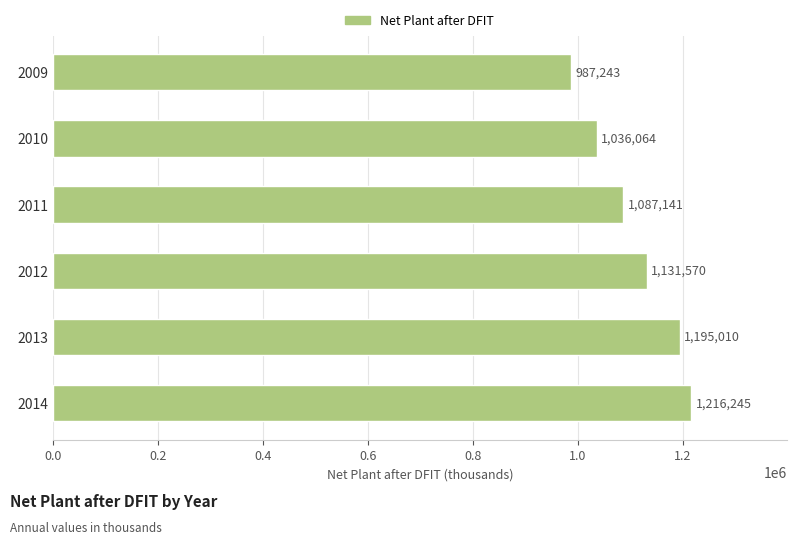

What is the ratio of the value at 2012 to the value at 2010?

1.1